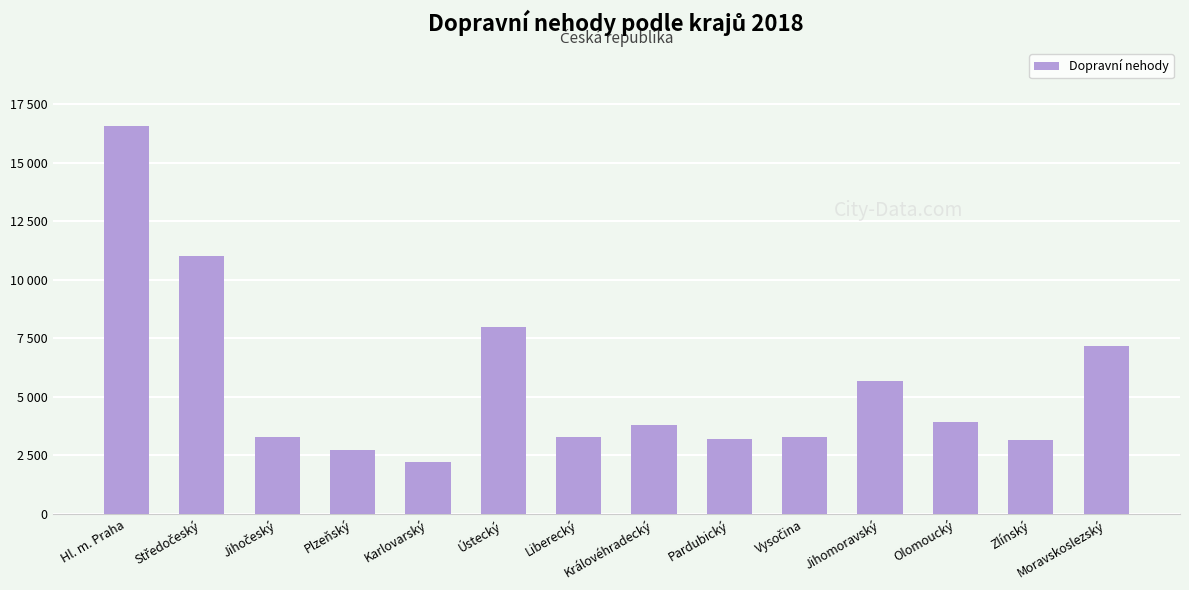

Rank the categories by value from lowest to highest.

Karlovarský, Plzeňský, Zlínský, Pardubický, Vysočina, Liberecký, Jihočeský, Královéhradecký, Olomoucký, Jihomoravský, Moravskoslezský, Ústecký, Středočeský, Hl. m. Praha